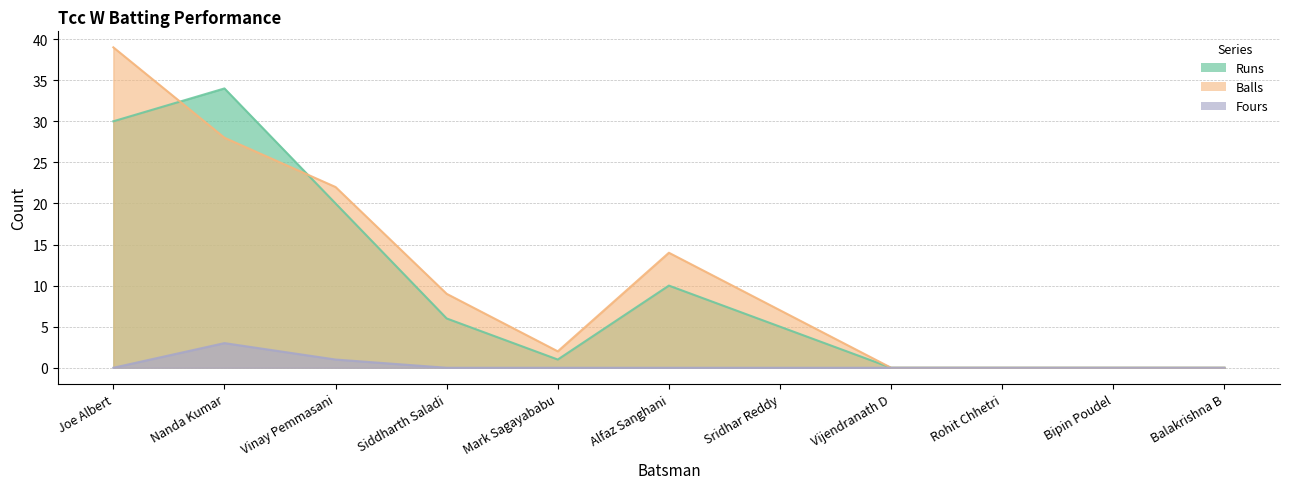

At how many categories does at least one series exceed 31?

2